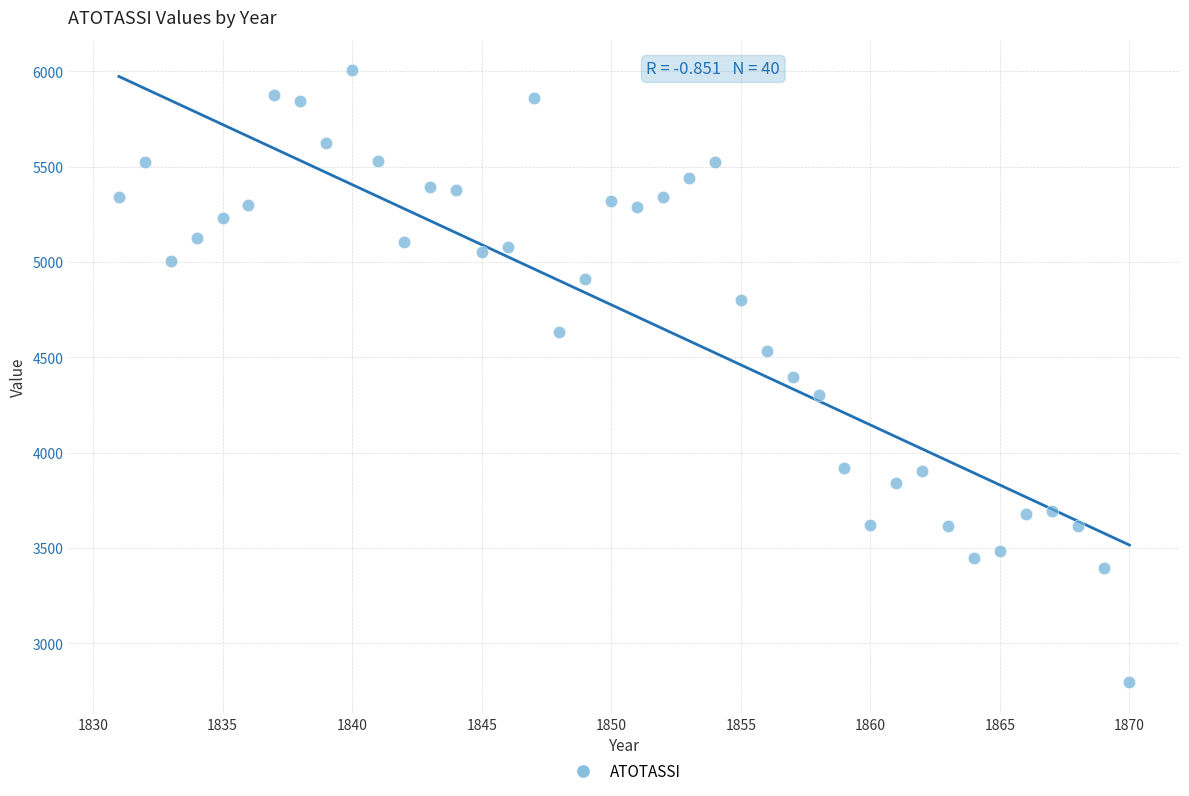

What is the range of Y values (max minus min)?

3208